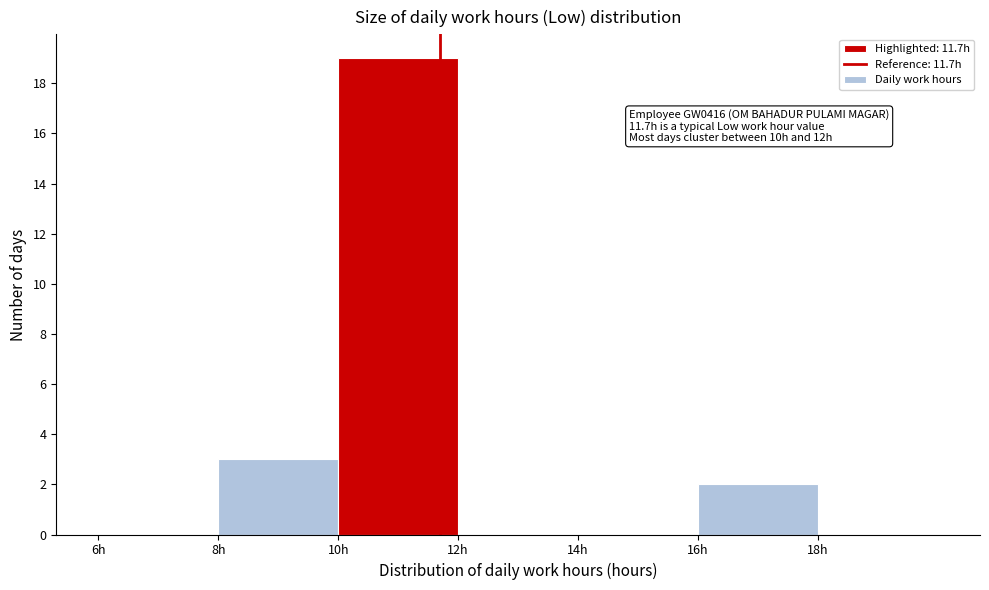

Over which range of the x-axis is the bar tallest?

10 to 12